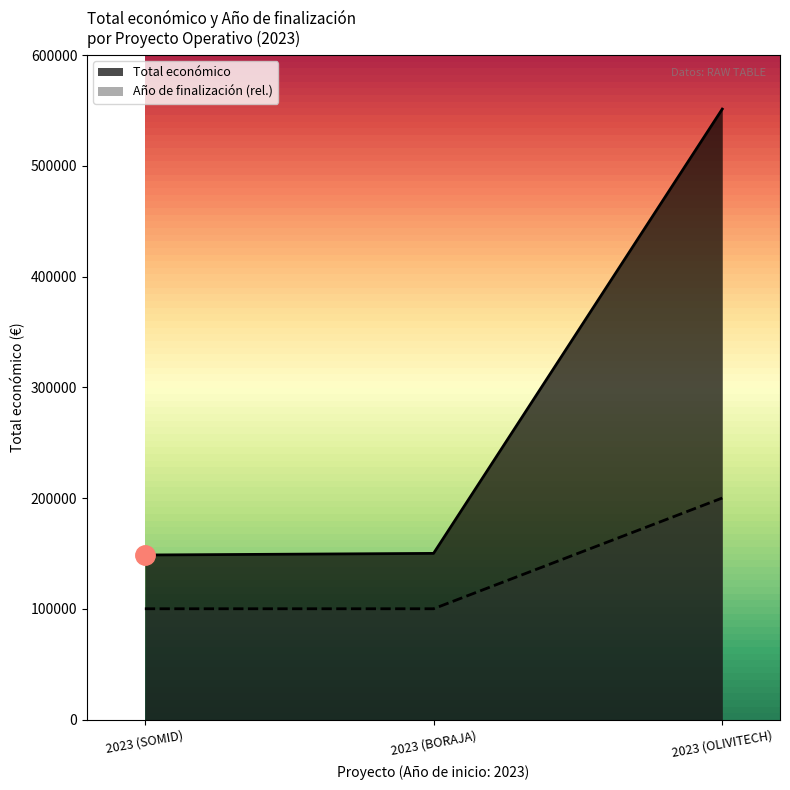

What is the difference between the Año de finalización values at 2023 (SOMID) and 2023 (OLIVITECH)?

100000